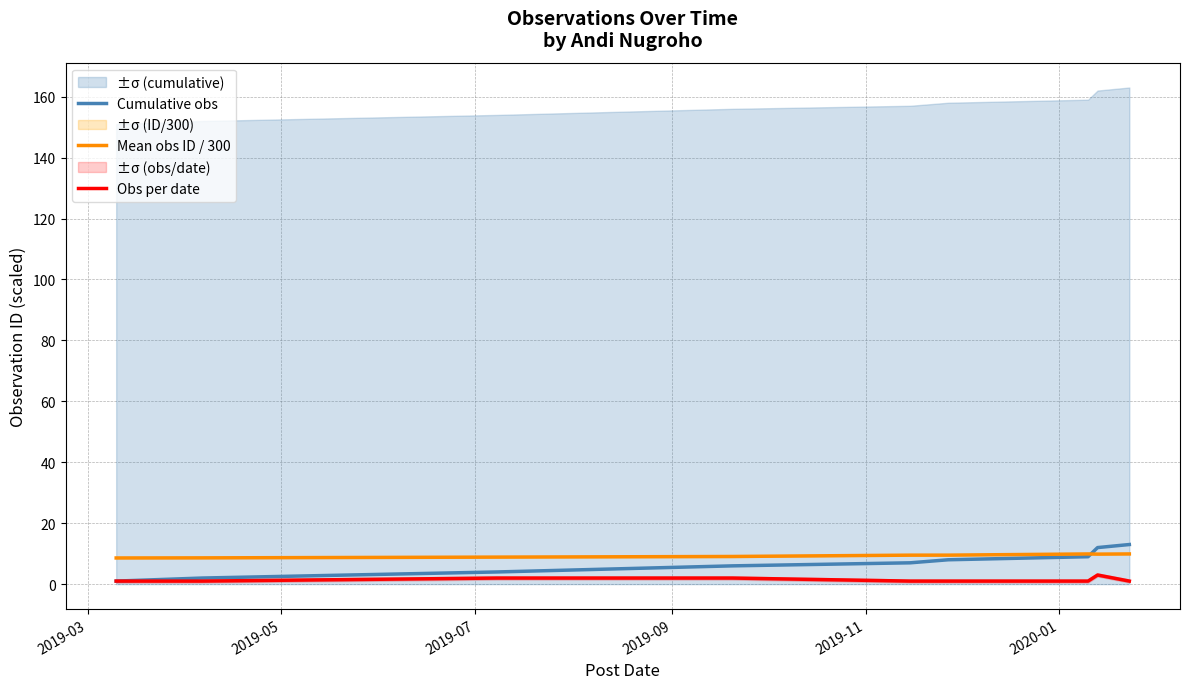

What is the maximum value for Mean obs ID / 300?

9.9